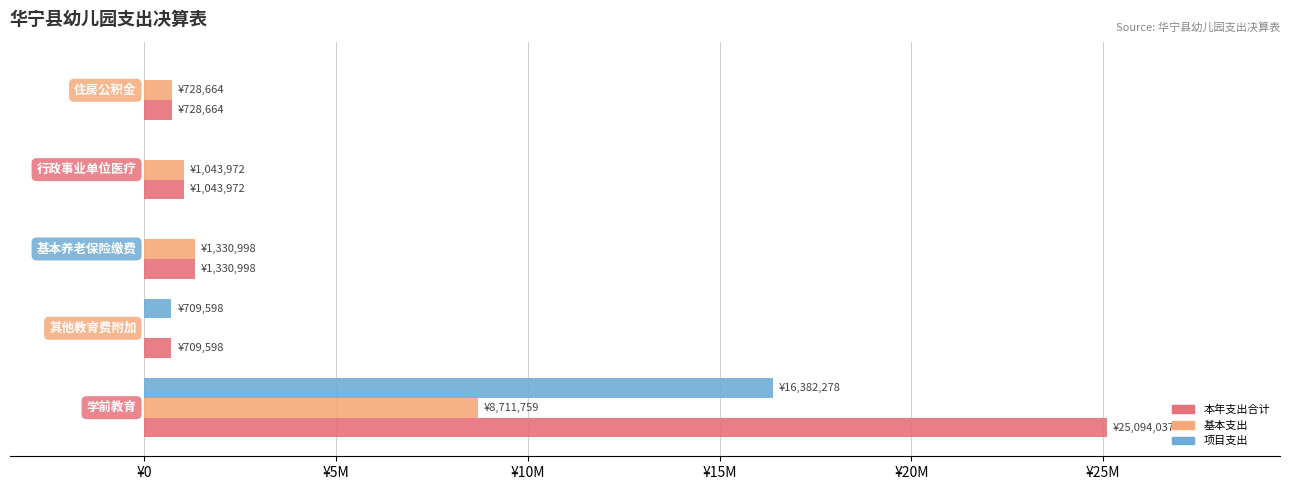

What are all the series names shown in the legend?

本年支出合计, 基本支出, 项目支出